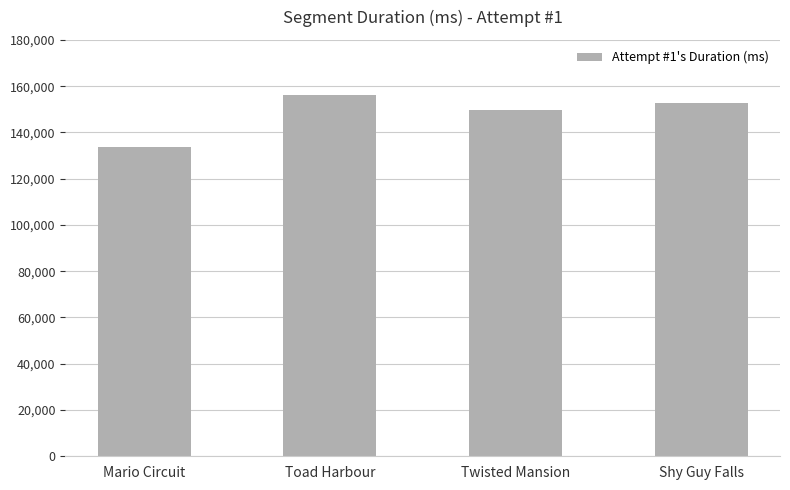

Does the chart contain stacked bars?

No